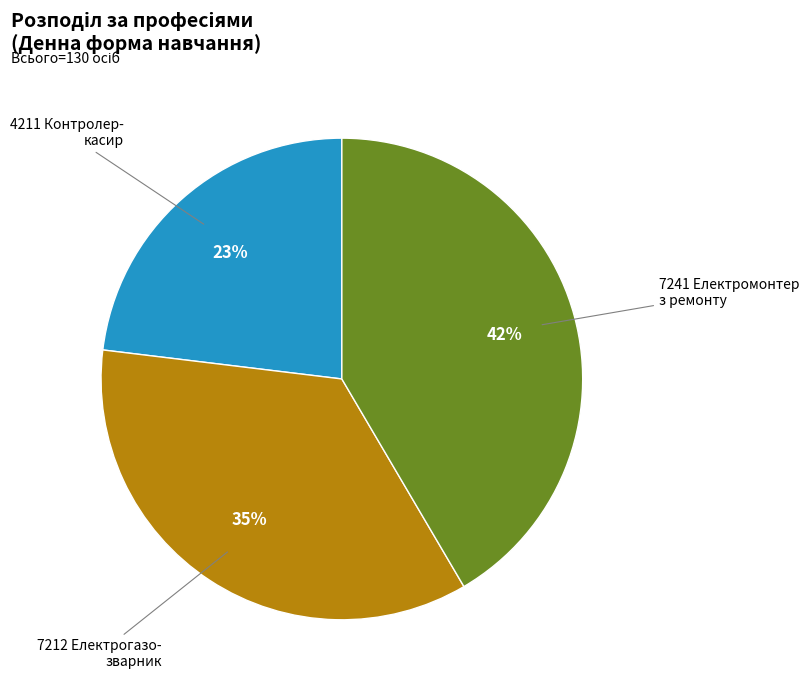

Does any single category account for the majority?

No